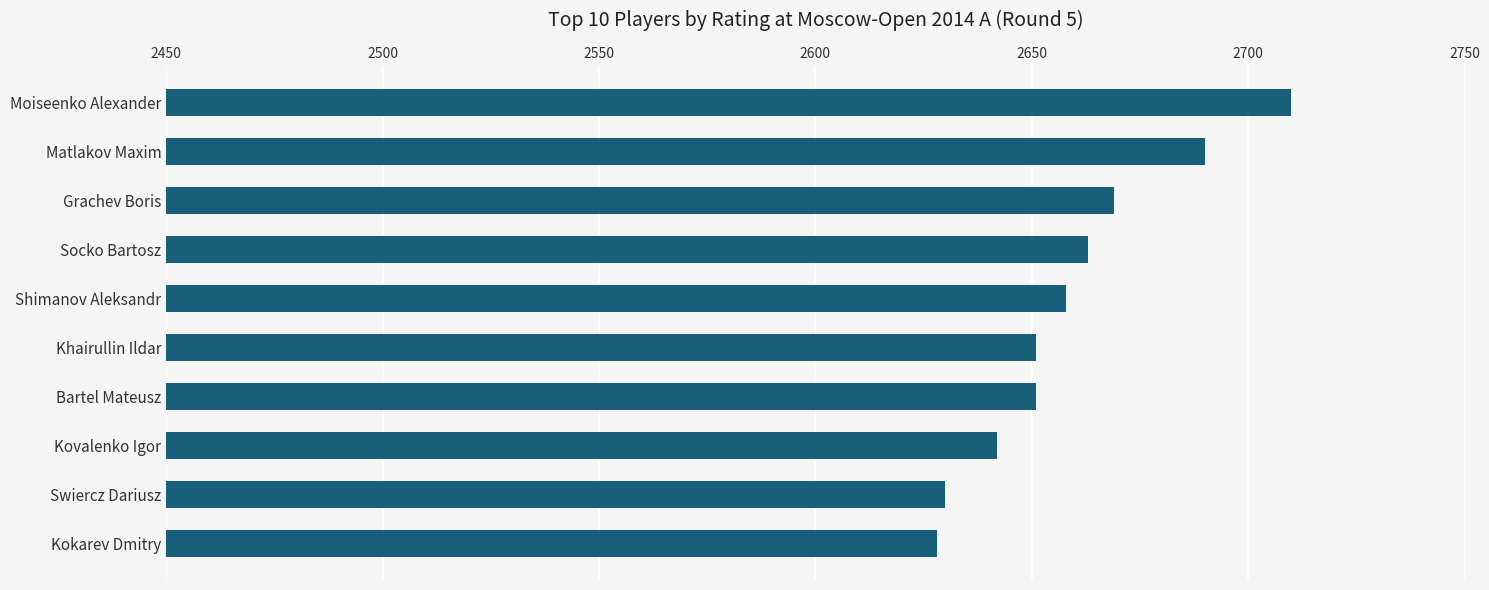

What is the average value?

2659